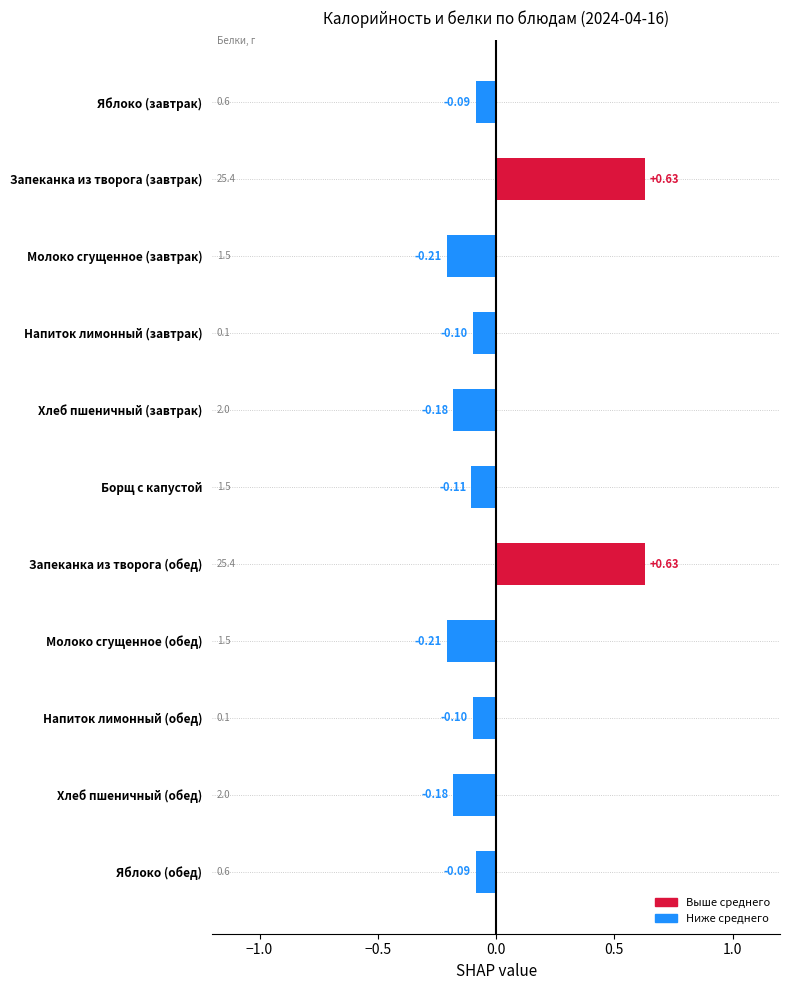

Which has a higher value, Борщ с капустой or Яблоко (завтрак)?

Яблоко (завтрак)